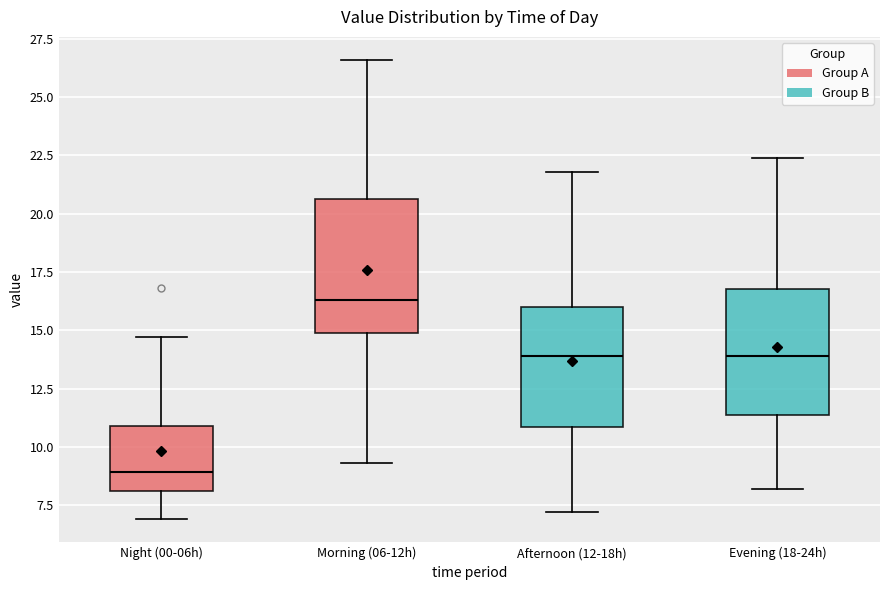

Which box's median line is the lowest?

Night (00-06h)